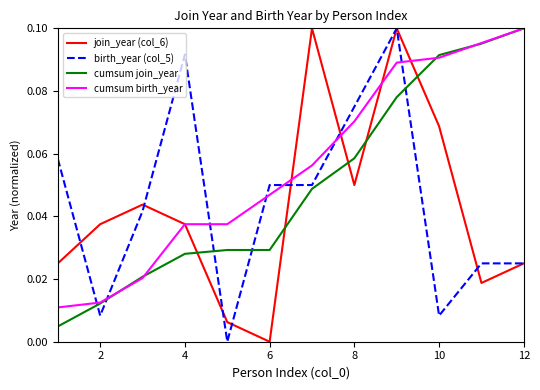

Which series ends up on top after the final intersection of cumsum birth_year and birth_year (col_5)?

cumsum birth_year